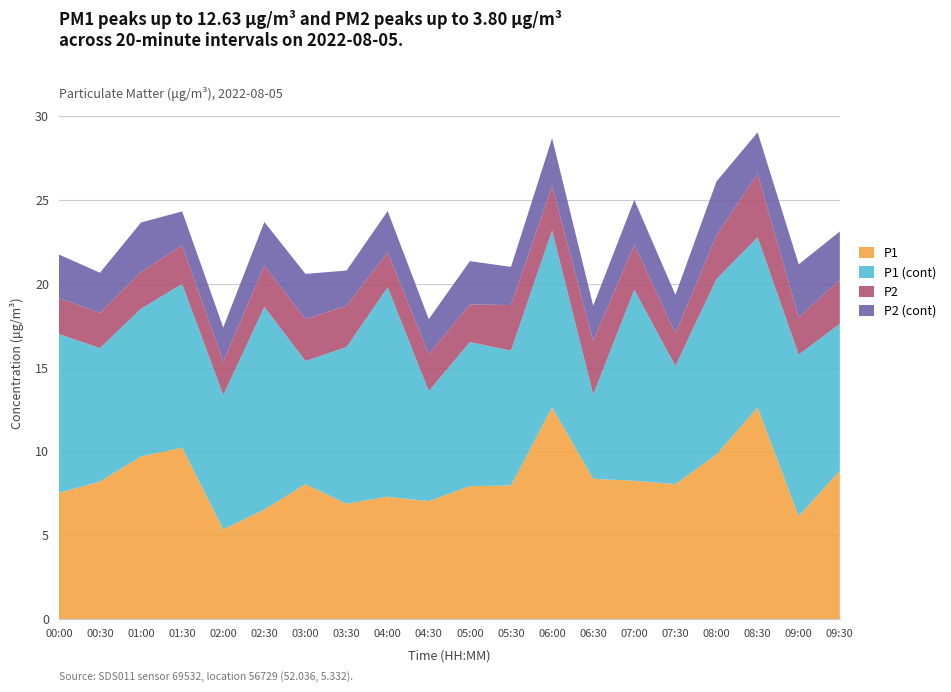

Reading right to left, what are all the values shown in this chart?

P1: 8.8	6.1	12.6	9.8	8.1	8.2	8.4	12.6	8.0	7.9	7.0	7.3	6.9	8.1	6.5	5.3	10.2	9.7	8.2	7.5
P2: 2.6	2.2	3.8	2.6	1.9	2.7	3.2	2.6	2.7	2.2	2.2	2.1	2.5	2.5	2.5	2.0	2.3	2.2	2.1	2.1
P1 (cont): 8.8	9.7	10.2	10.5	7.0	11.4	5.0	10.6	8.1	8.6	6.6	12.5	9.3	7.3	12.1	8.0	9.8	8.8	8.0	9.5
P2 (cont): 2.9	3.2	2.5	3.2	2.3	2.7	2.1	2.9	2.3	2.6	2.1	2.5	2.1	2.7	2.6	2.0	2.0	3.0	2.4	2.6